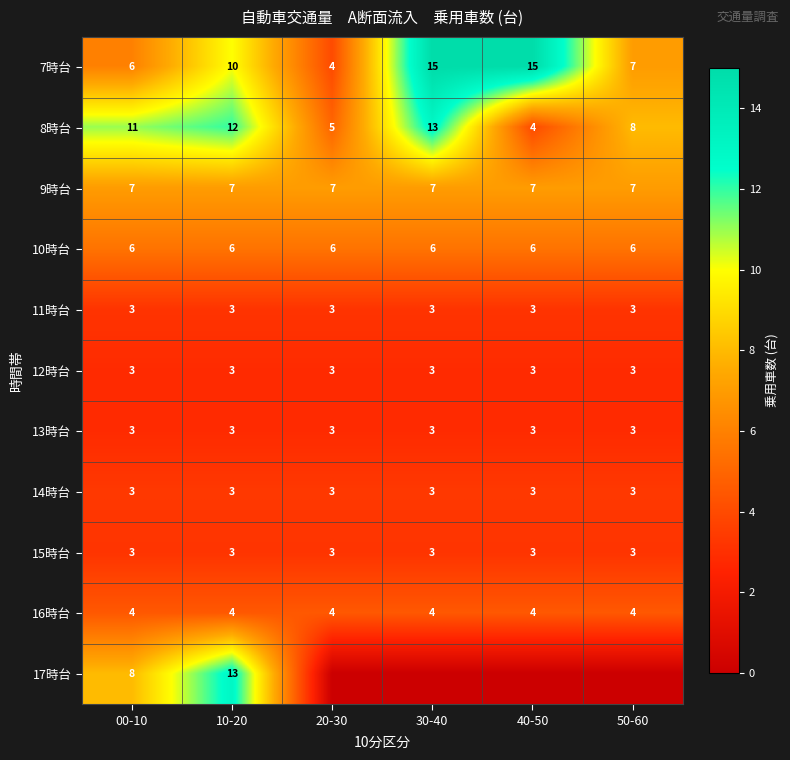

Rank the categories by 8時台 value from highest to lowest.

30-40, 10-20, 00-10, 50-60, 20-30, 40-50